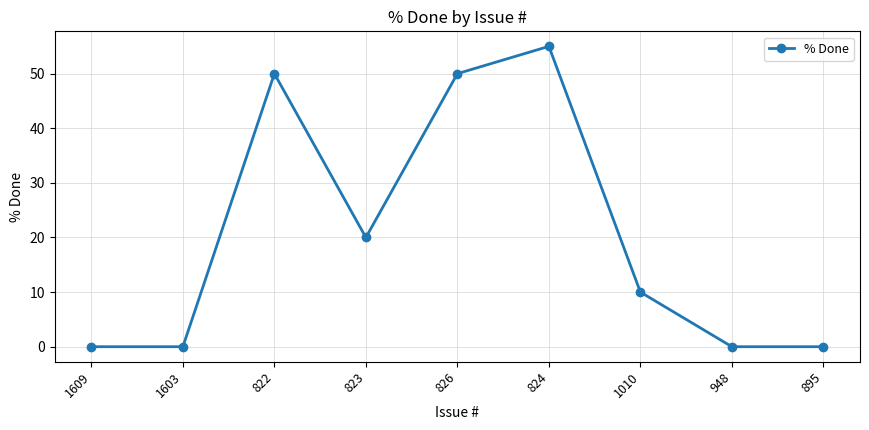

What position from the left is 1603?

2